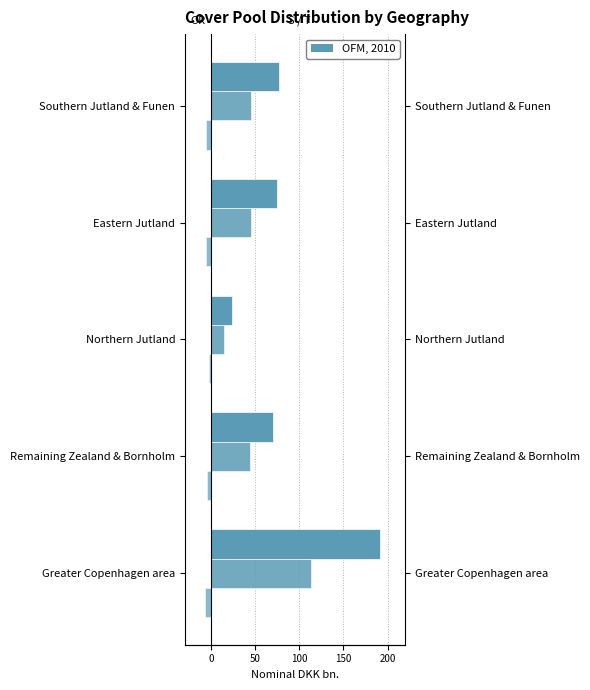

What is the value of the Other reserves (OR) bar at the 4th from the left?

-5.7